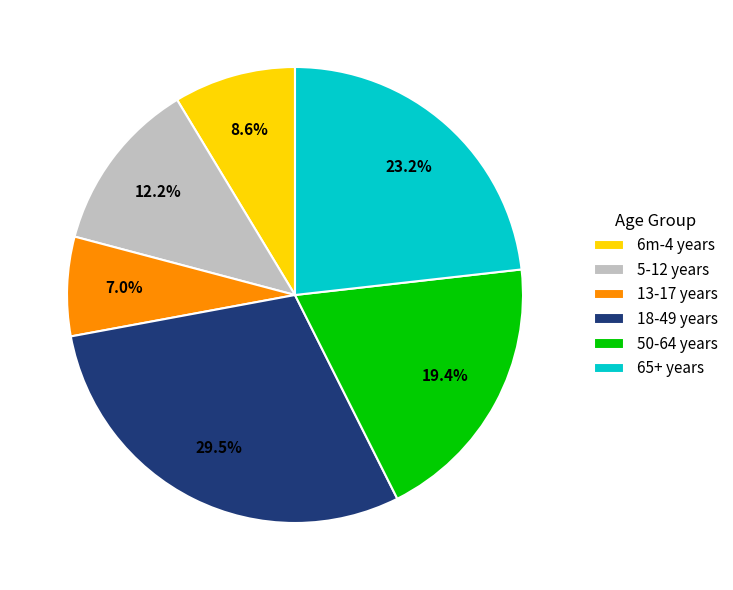

The 50-64 years slice represents 19% of the pie. True or false?

True